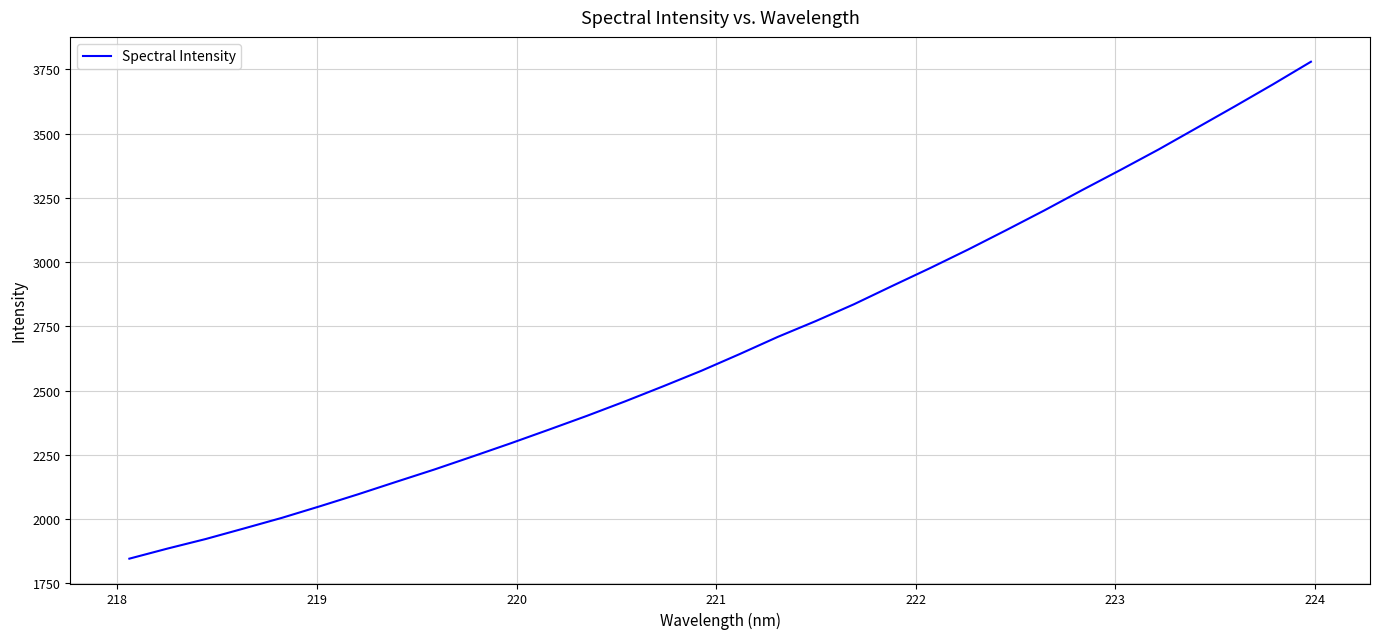

True or false: there are more than 1 points higher than both neighbors.

False